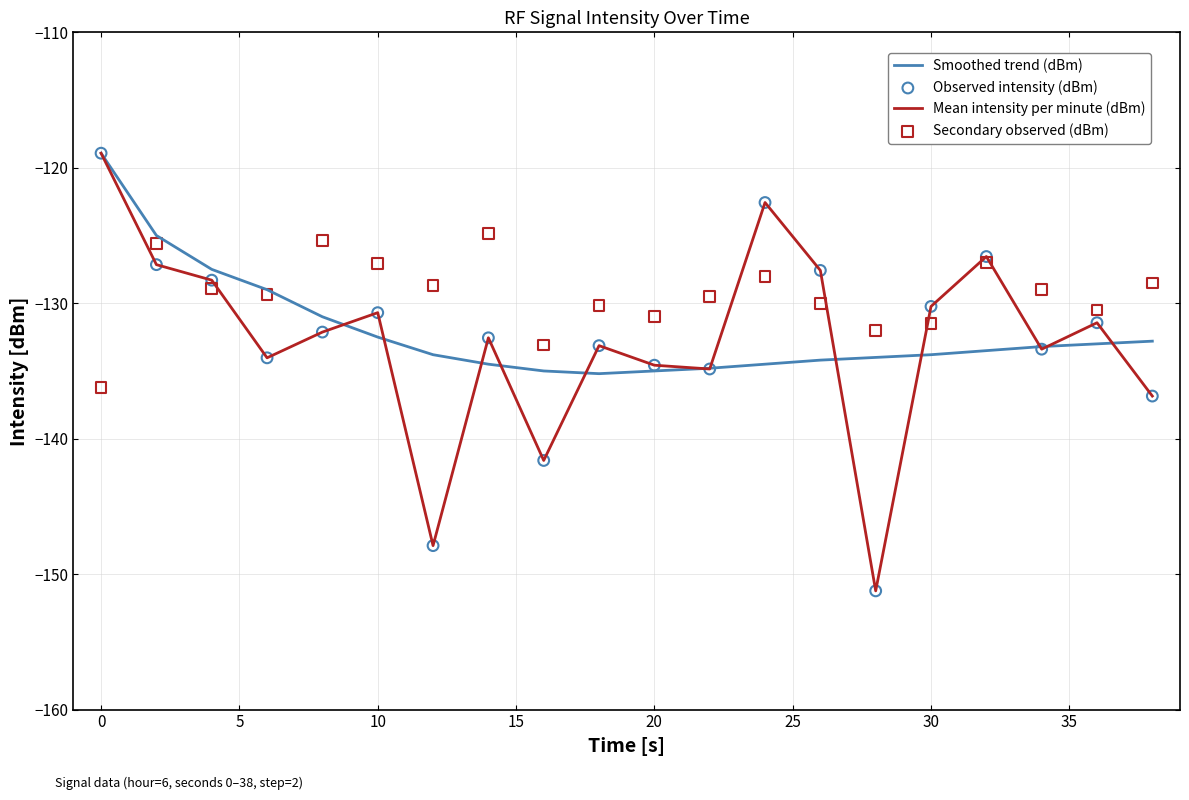

Which series contains the lowest Y value?

Mean intensity per minute (dBm)